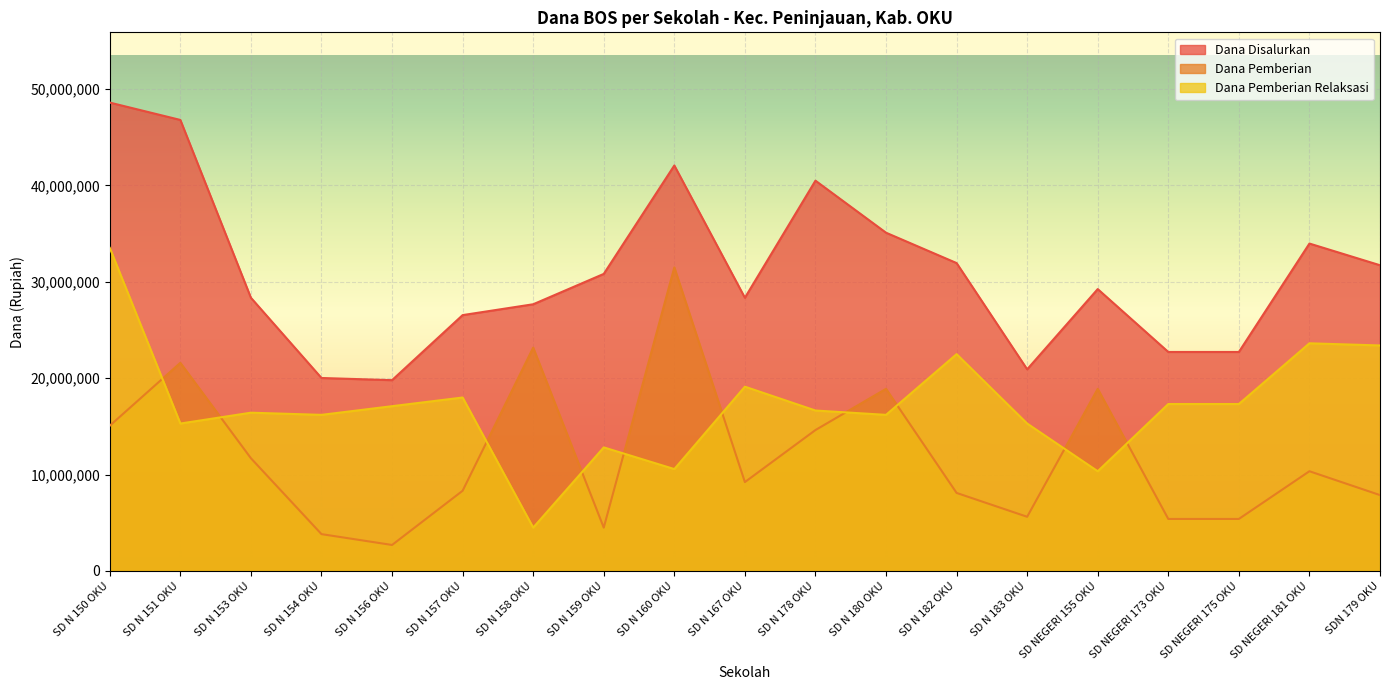

True or false: Dana Disalurkan and Dana Pemberian intersect in this chart.

False